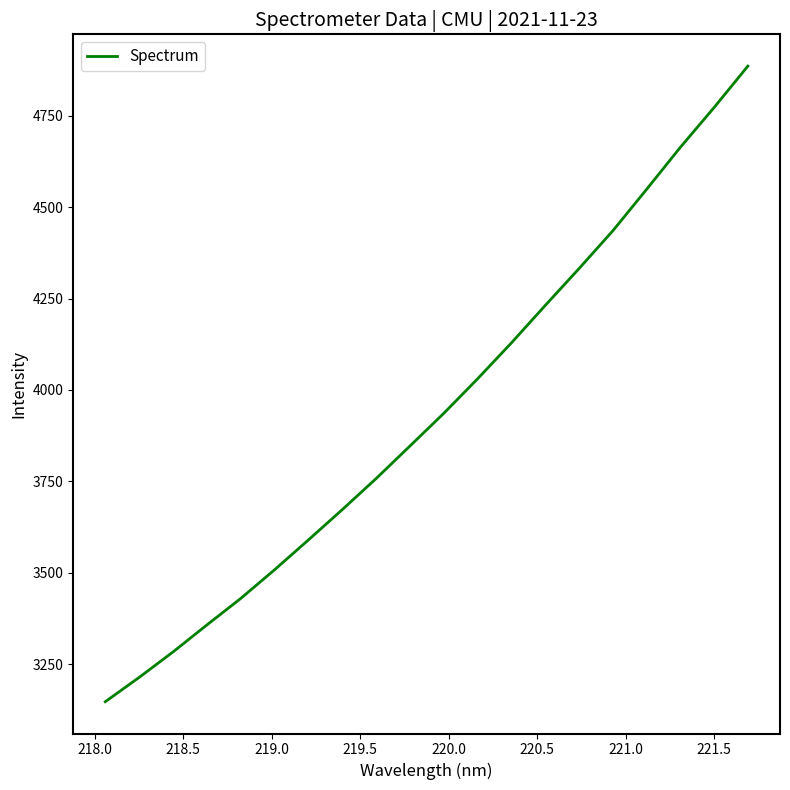

How many lines are shown in the chart?

1